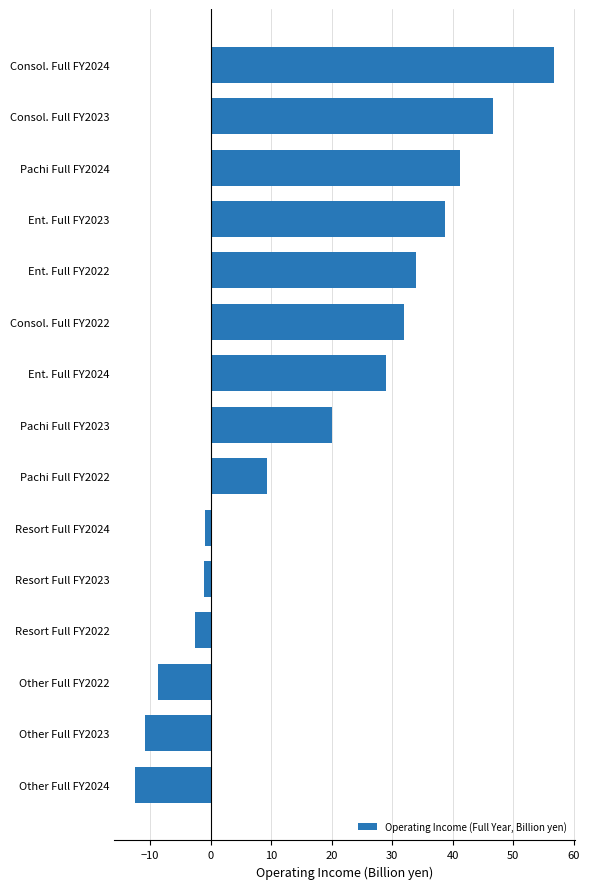

What is the change in value from Other Full FY2022 to Pachi Full FY2024?

+49.9